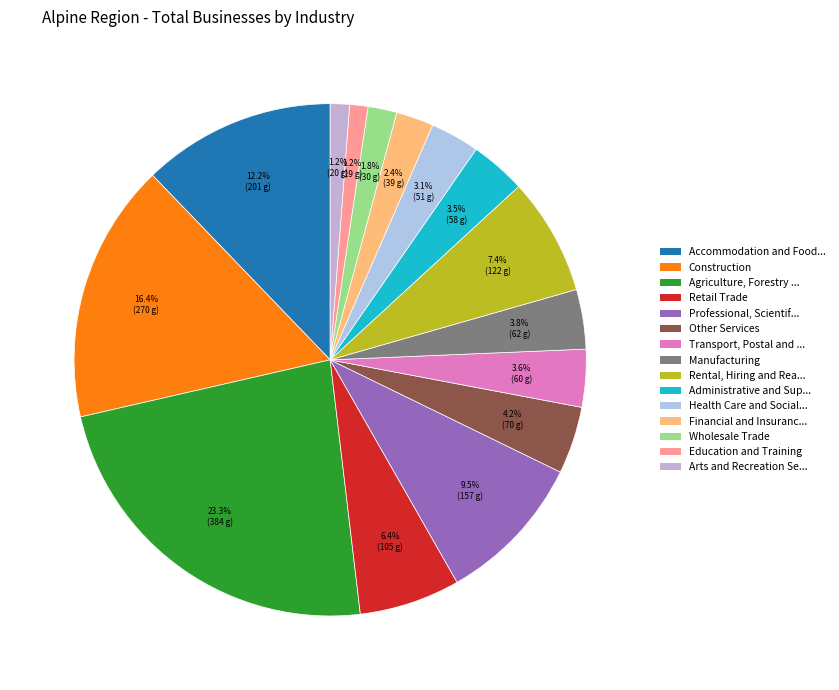

Is there a majority slice in this chart?

No